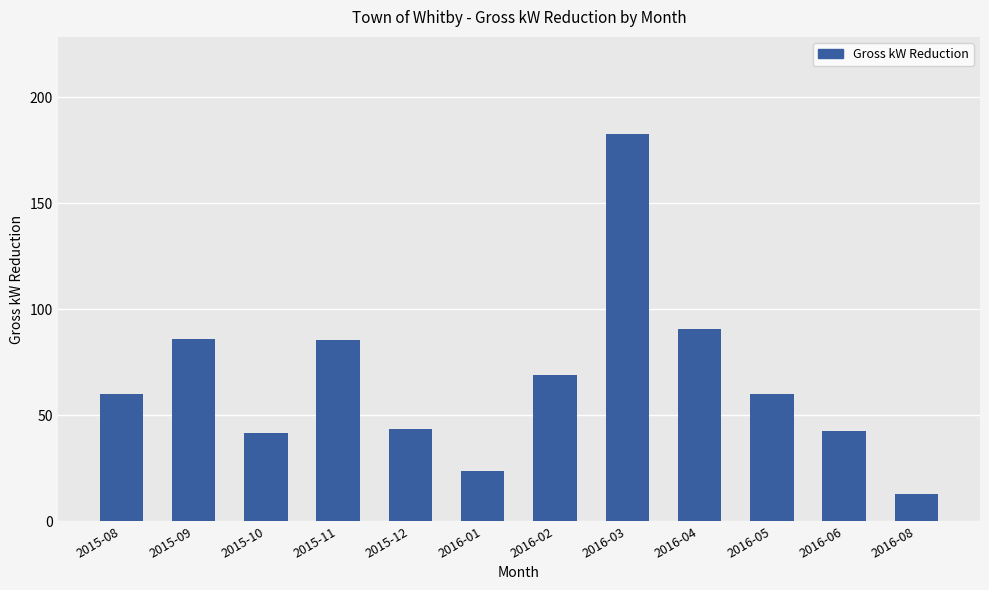

What is the change in value from 2015-12 to 2016-06?

-0.9